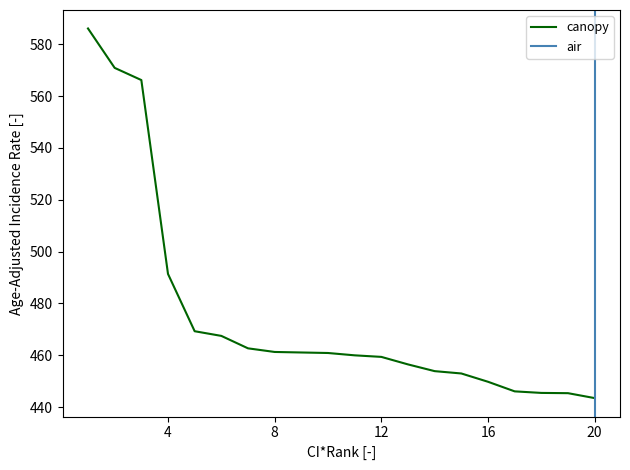

True or false: the data shows 846.0 at Stonewall.

False